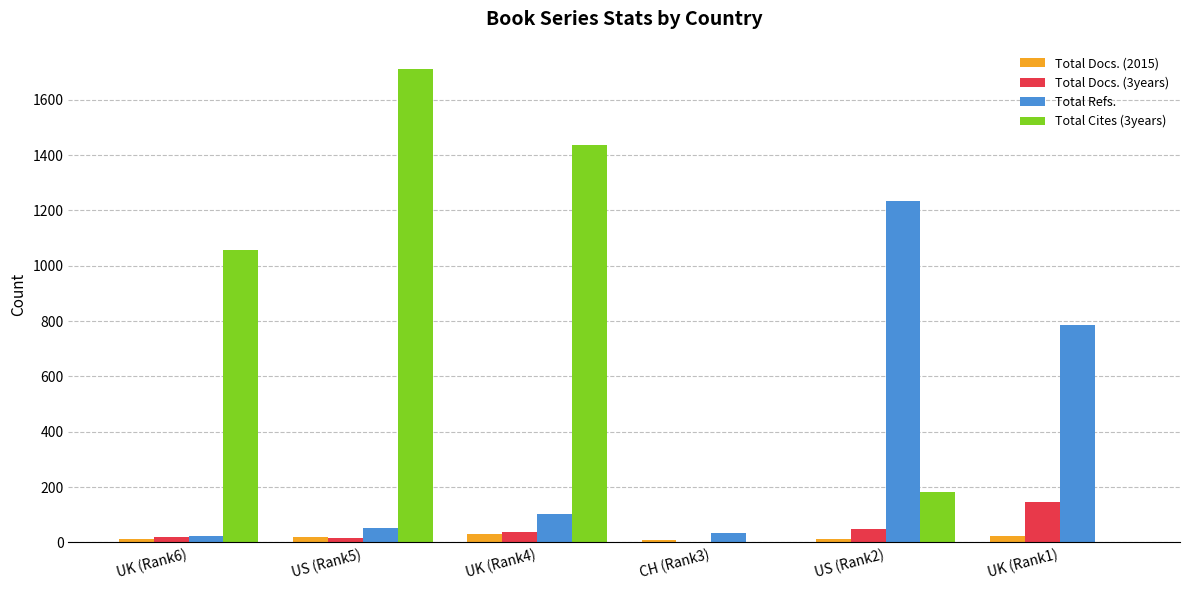

The value of Total Refs. at UK (Rank1) is 1412. True or false?

False